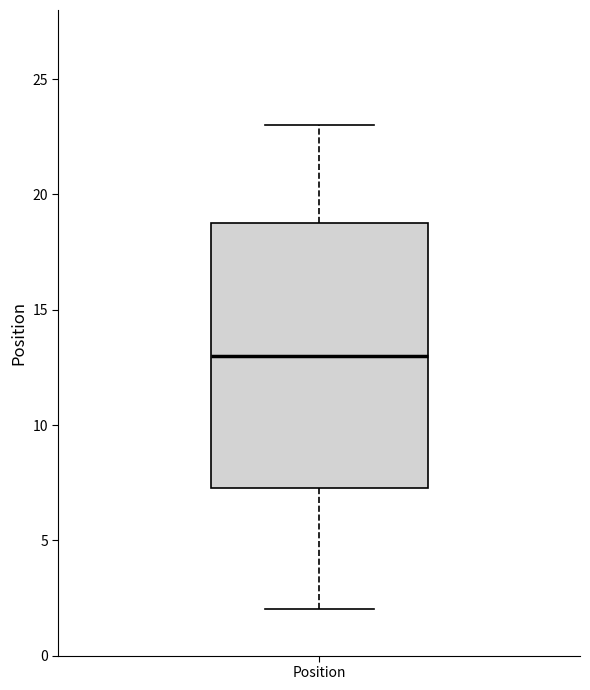

Read this box plot against the y-axis: the position of the median line, the range covered by the box, and the ends of both whiskers. The values are not printed on the chart, so give them approximately, as read against the axis.

median 13.0, box 7.5 to 19.0, whiskers 2.0 to 23.0